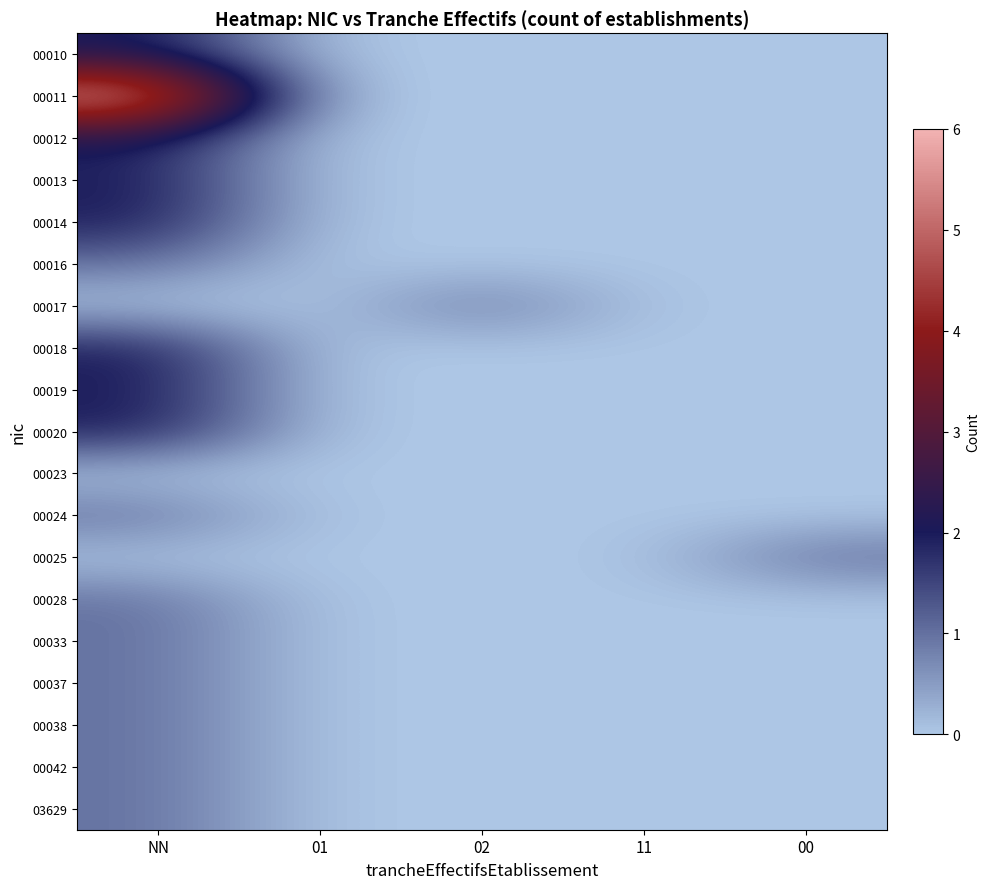

Which series has the largest range (max minus min)?

00011